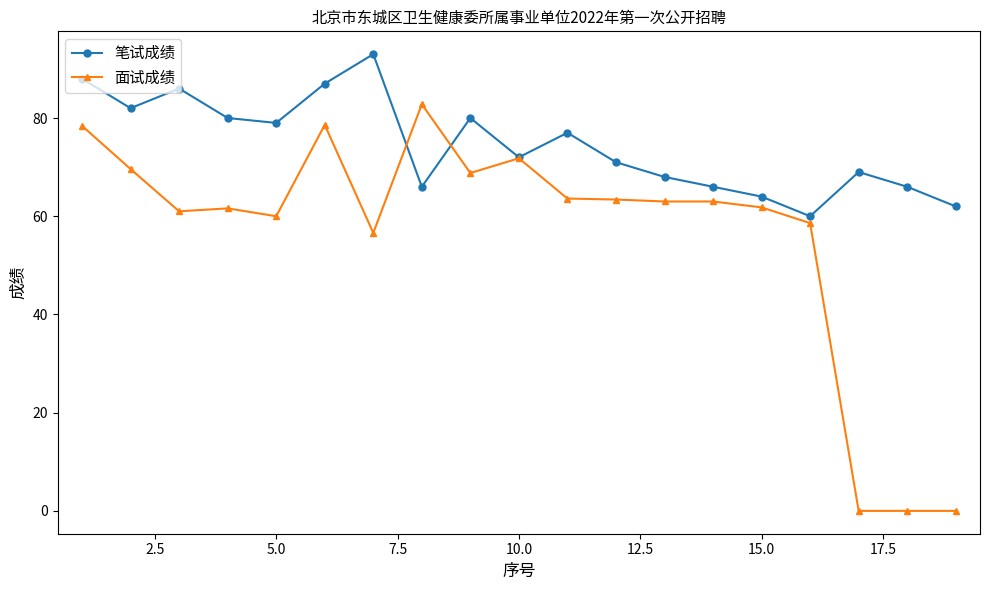

True or false: 面试成绩 has more than 1 points higher than both neighbors.

True